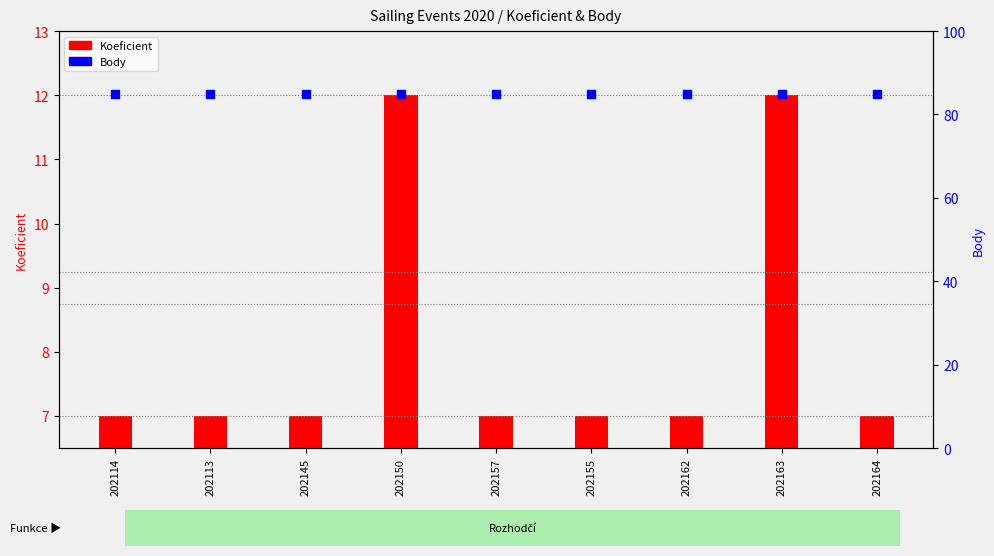

At which category is the sum across all series the highest?

202150